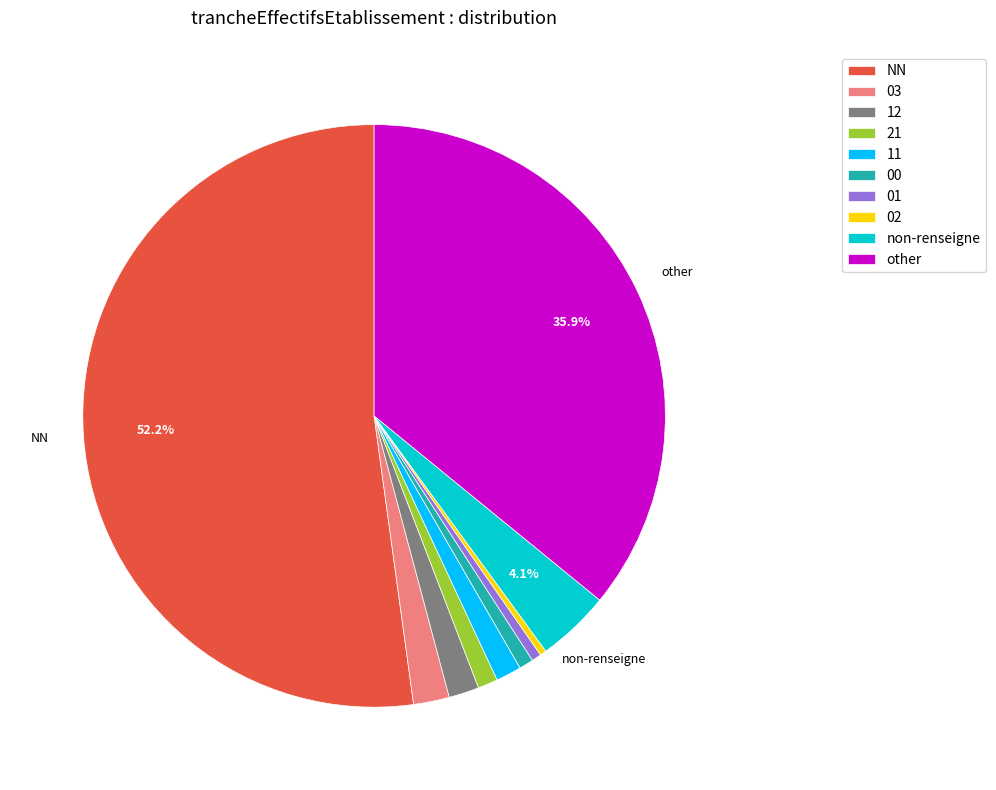

Which category has the biggest portion of the pie?

NN